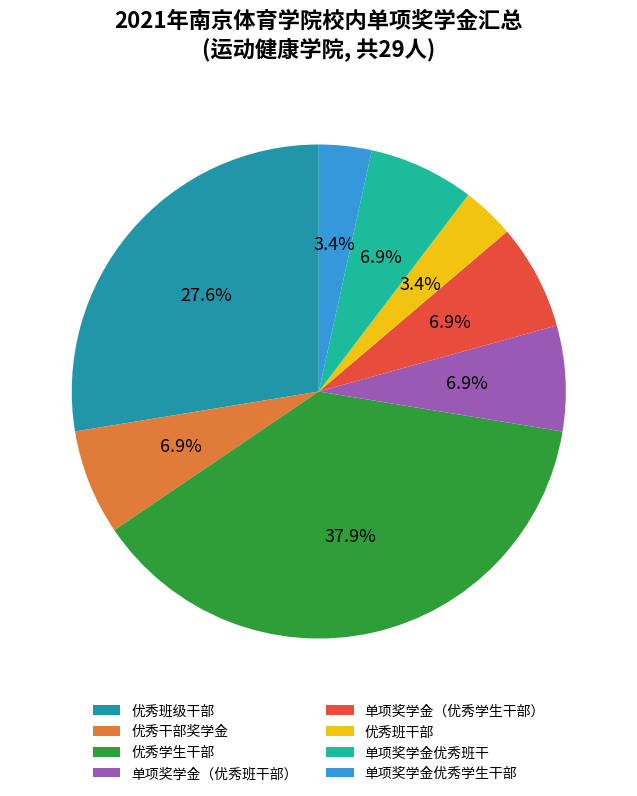

Count the number of slices in the pie.

8